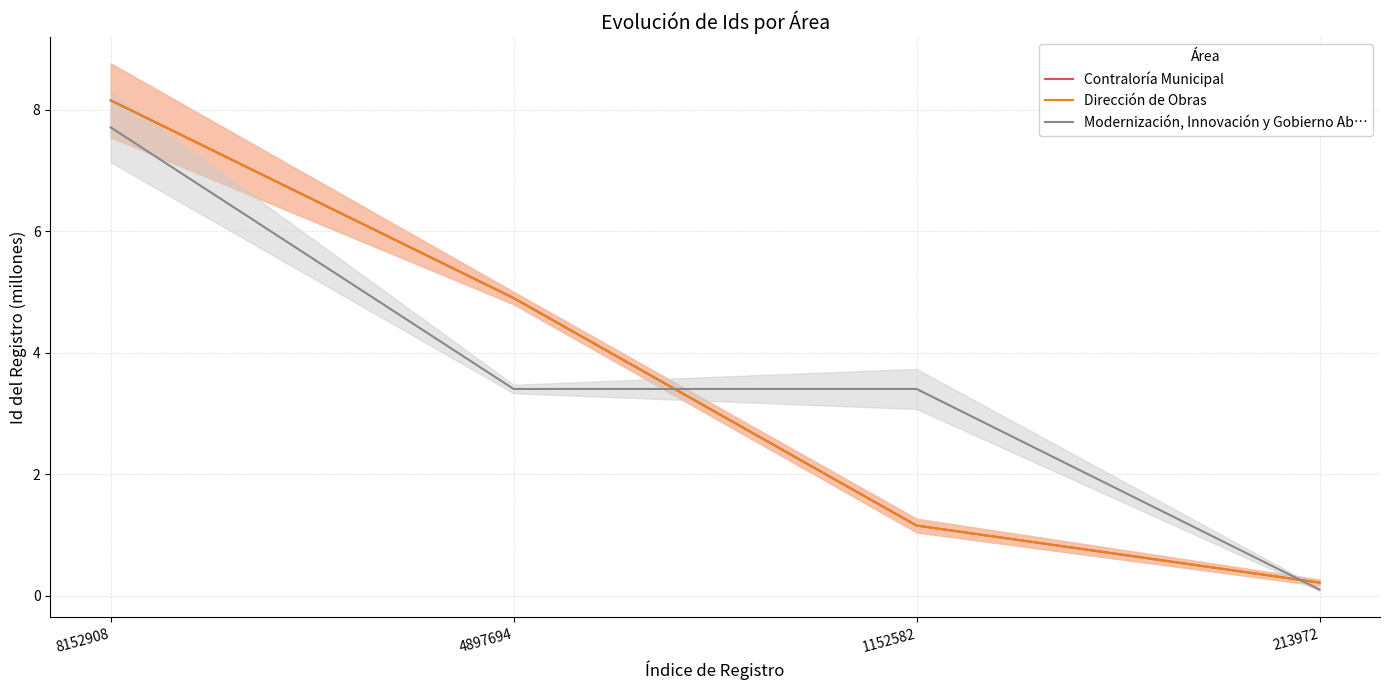

The Contraloría Municipal series shows 1.2 at 1152582. True or false?

True